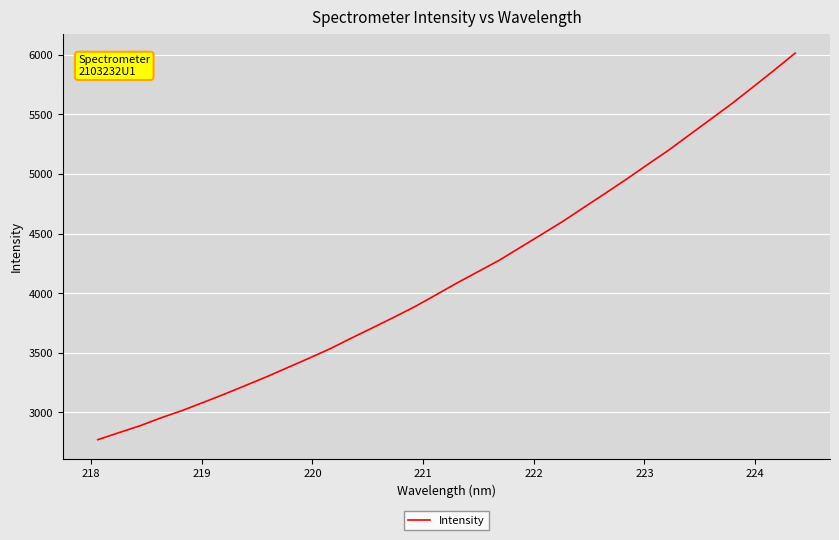

What is the maximum value shown in the chart?

6014.6